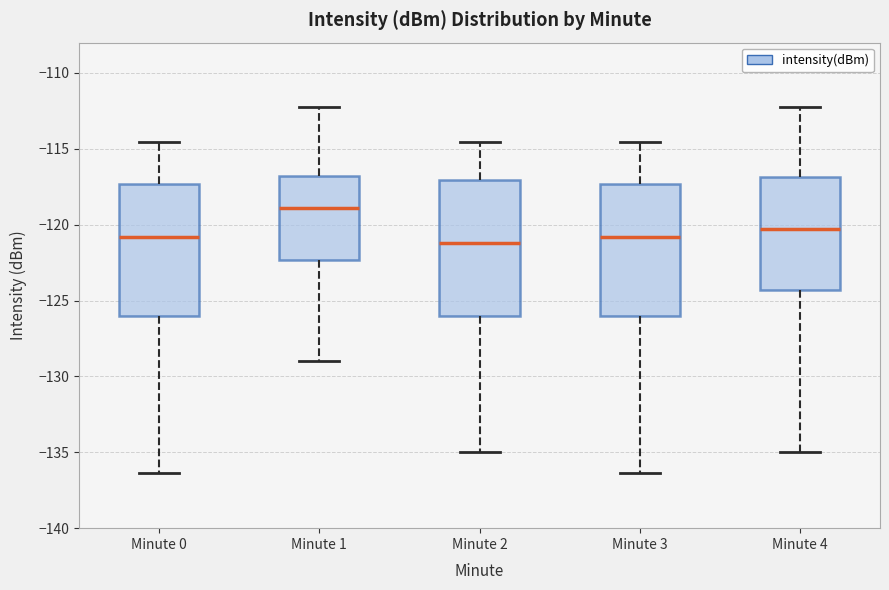

Reading left to right, read every box against the y-axis: the position of its median line, the range the box covers, and the ends of its whiskers. The values are not printed on the chart, so give them approximately, as read against the axis.

Minute 0: median -121.0, box -126.0 to -117.5, whiskers -136.5 to -114.5
Minute 1: median -119.0, box -122.5 to -117.0, whiskers -129.0 to -112.0
Minute 2: median -121.0, box -126.0 to -117.0, whiskers -135.0 to -114.5
Minute 3: median -121.0, box -126.0 to -117.5, whiskers -136.5 to -114.5
Minute 4: median -120.5, box -124.5 to -117.0, whiskers -135.0 to -112.0